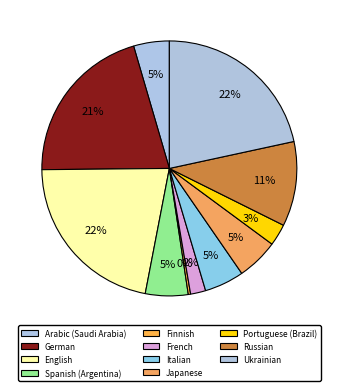

Count the number of slices in the pie.

11